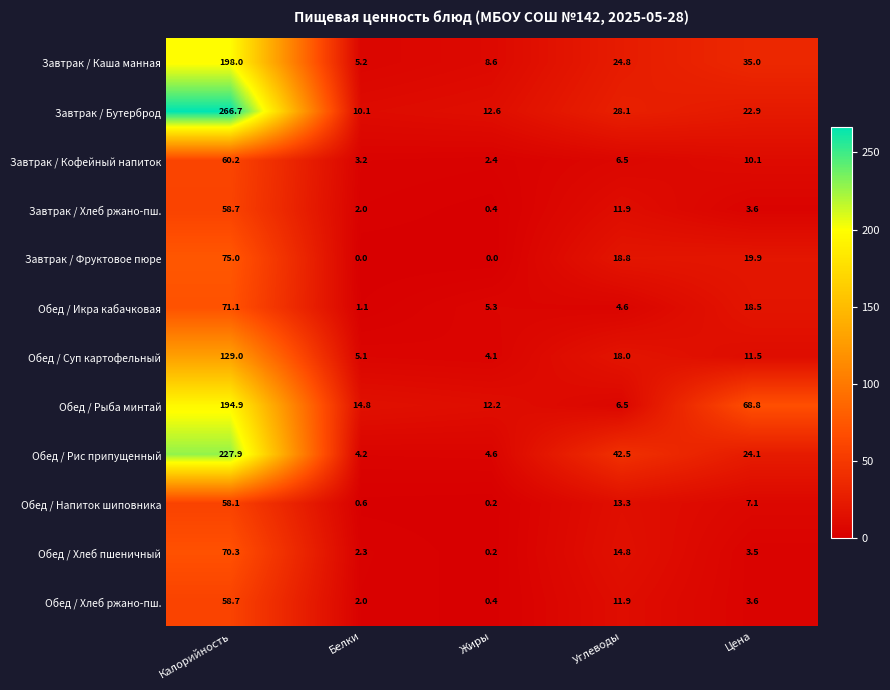

Which series has the largest total across all categories?

Завтрак / Бутерброд